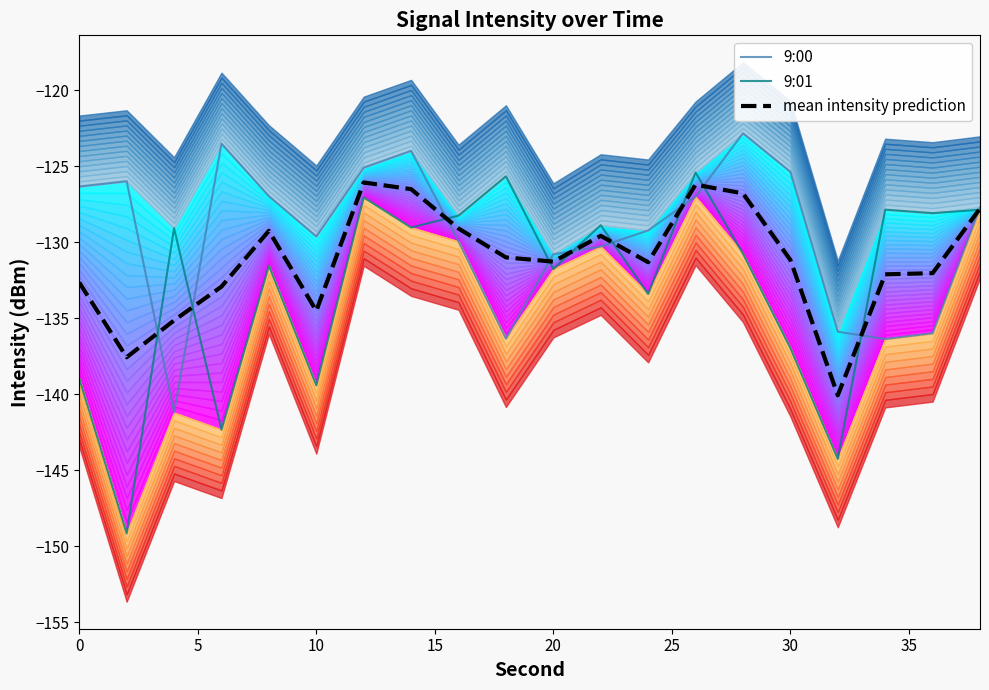

The value of 9:00 at 20 is -130.8. True or false?

True